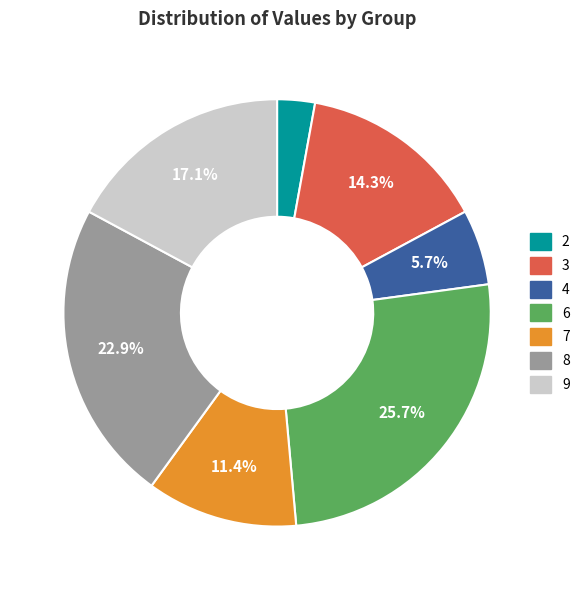

Is there any slice that represents more than half of the pie?

No